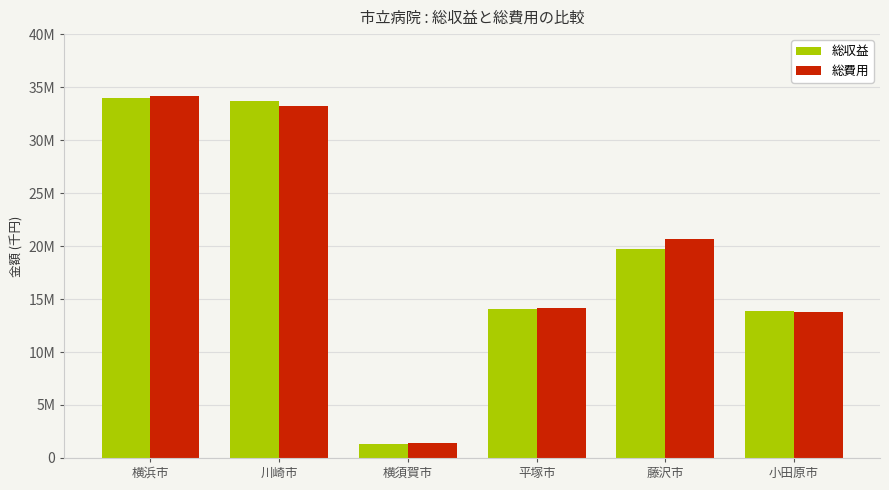

At which label does 総収益 reach its minimum?

横須賀市